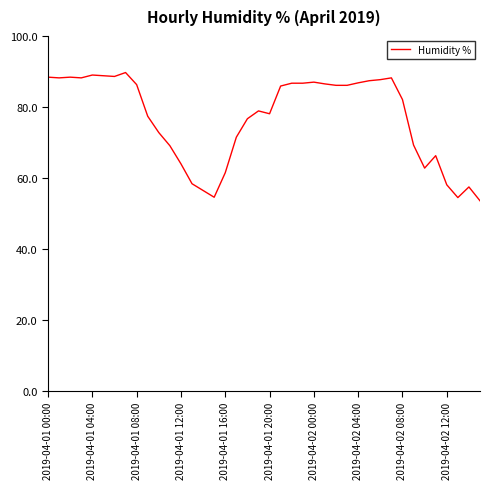

What is the difference between the maximum and minimum values?

36.1